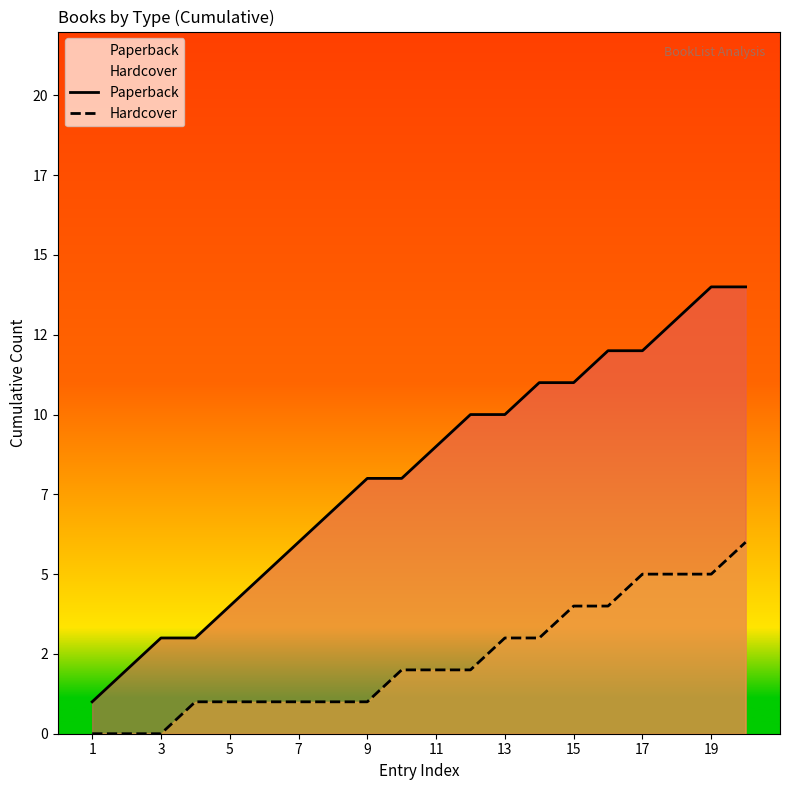

What is the greatest value displayed?

14